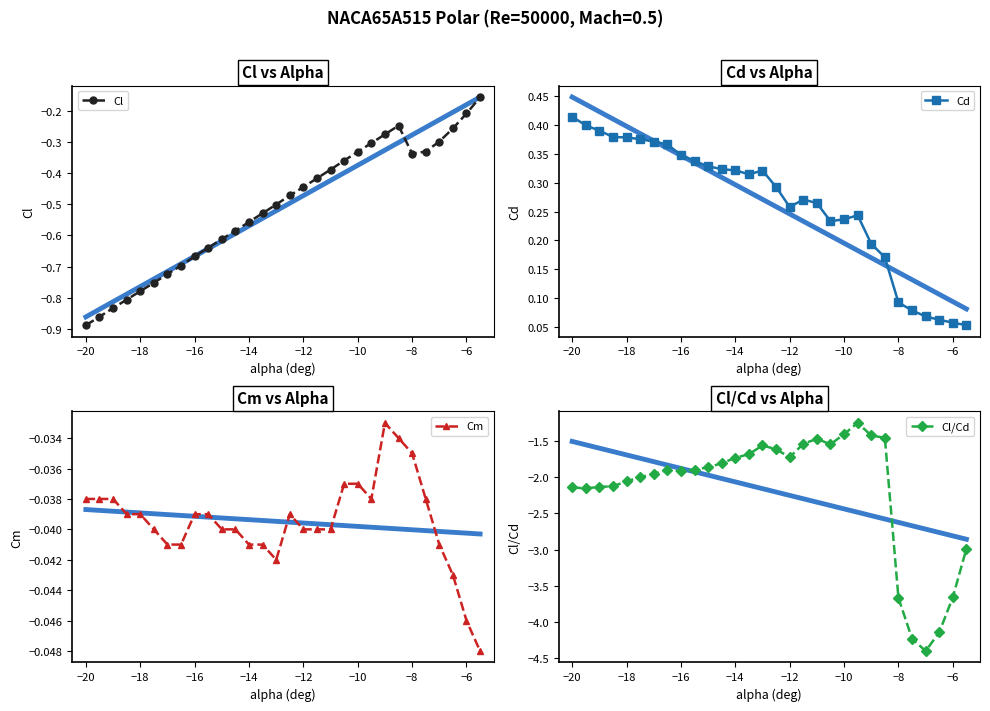

True or false: Cl has more than 0 points higher than both neighbors.

True